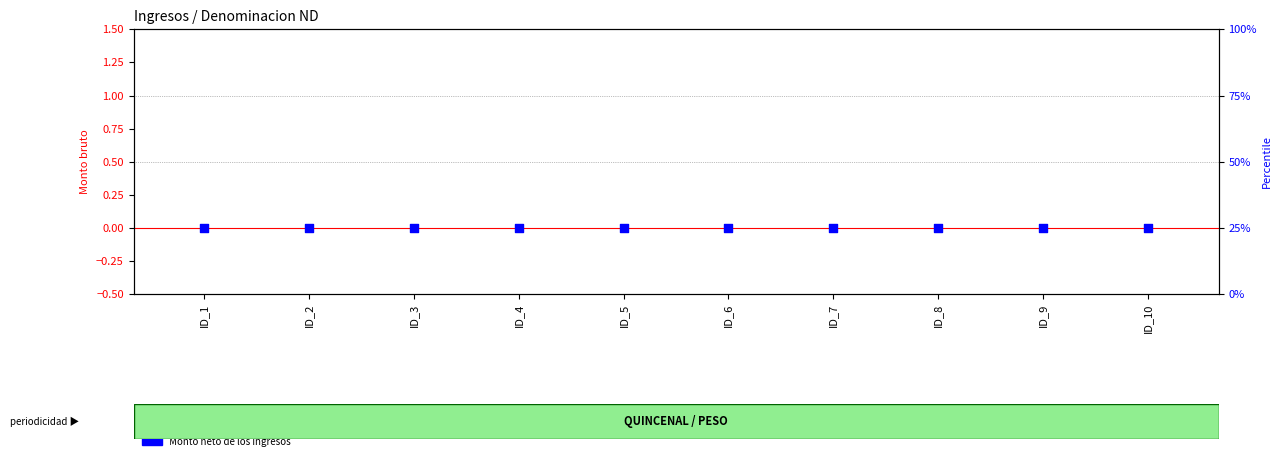

At how many categories does at least one series exceed 17?

10